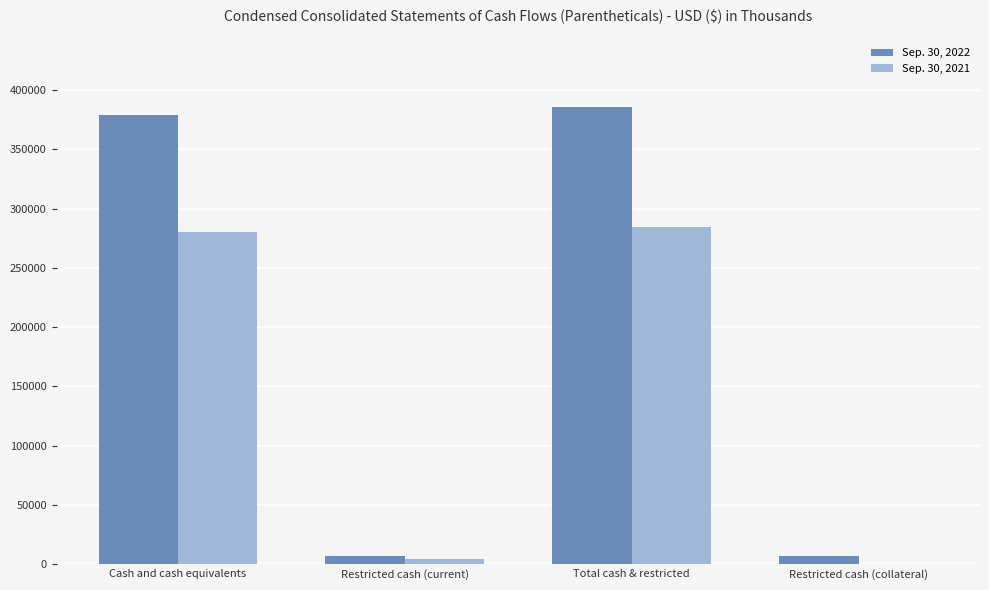

Are the bars grouped side by side (vs. stacked)?

Yes